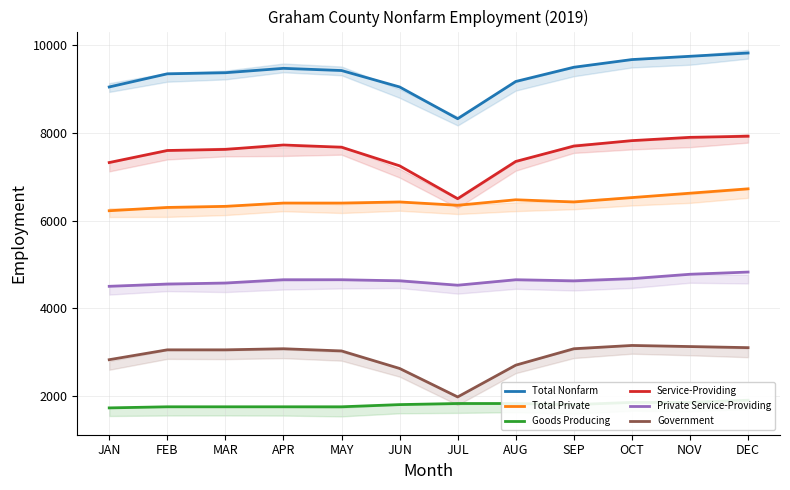

What is the label of the 4th point from the left?

APR